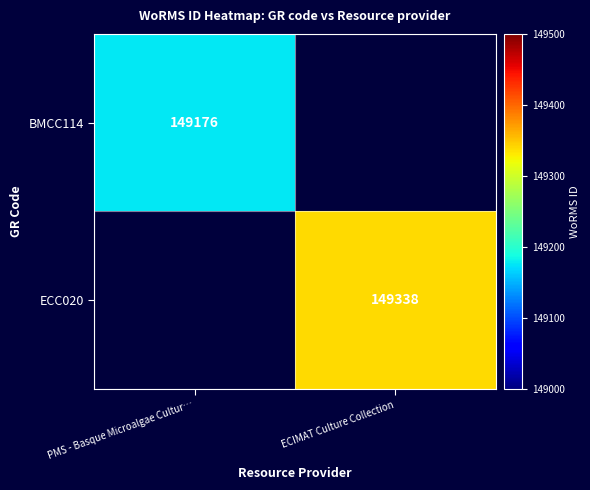

Is it true that ECC020 equals 149338 at ECIMAT Culture Collection?

True